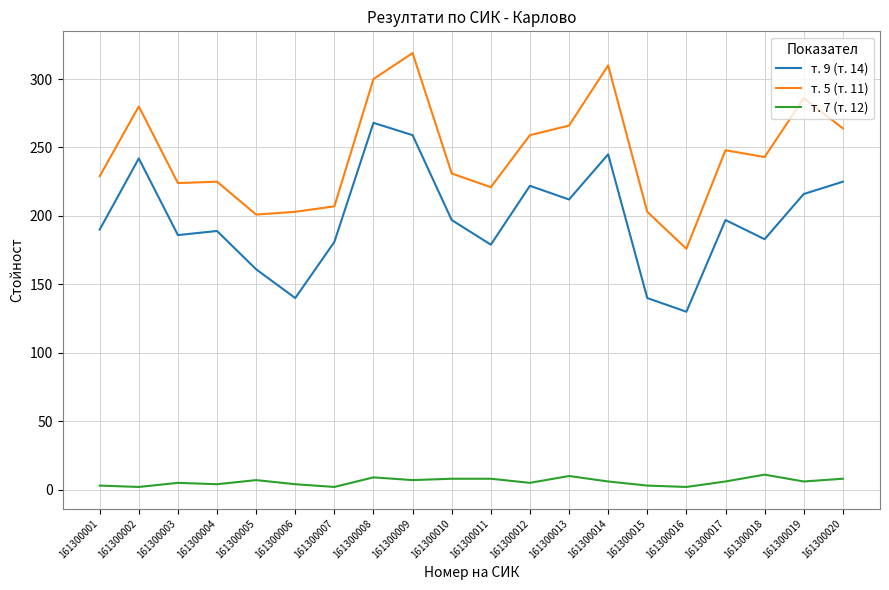

What is the difference between the second highest and second lowest values in the т. 7 (т. 12) series?

8